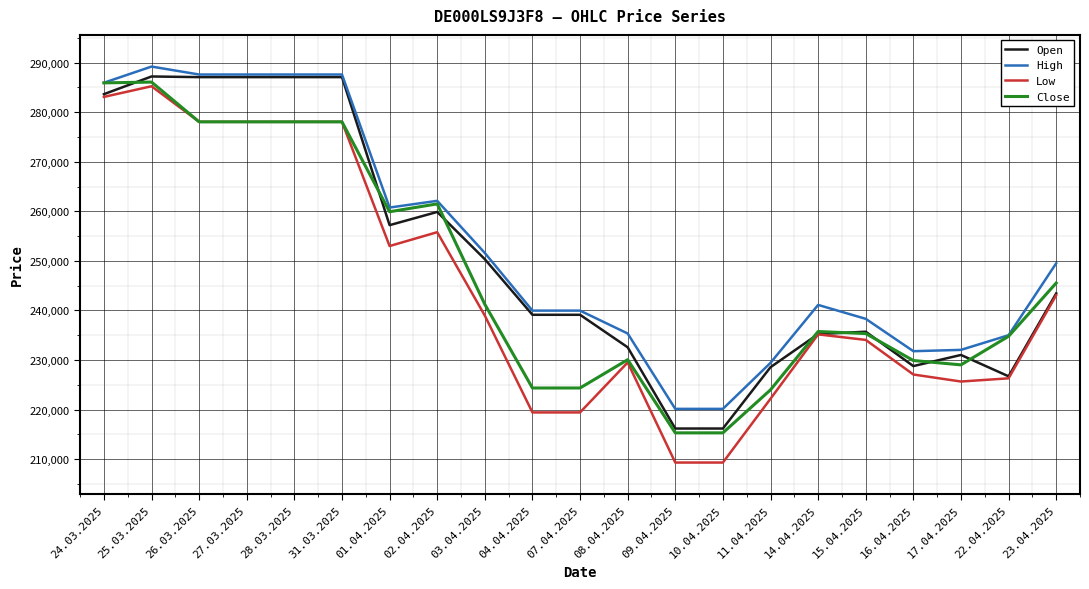

Which label corresponds to the largest value in the chart?

25.03.2025